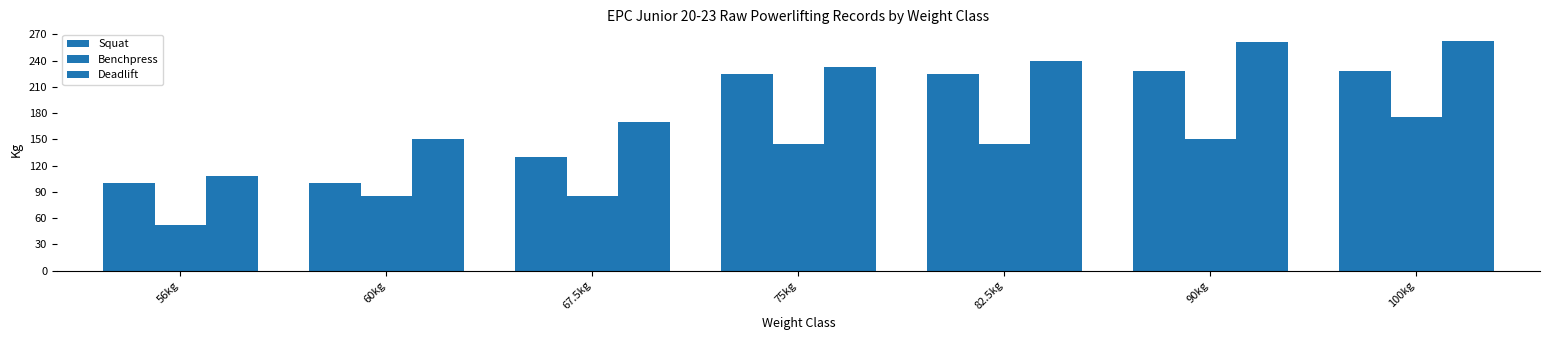

Does the chart contain any negative values?

No